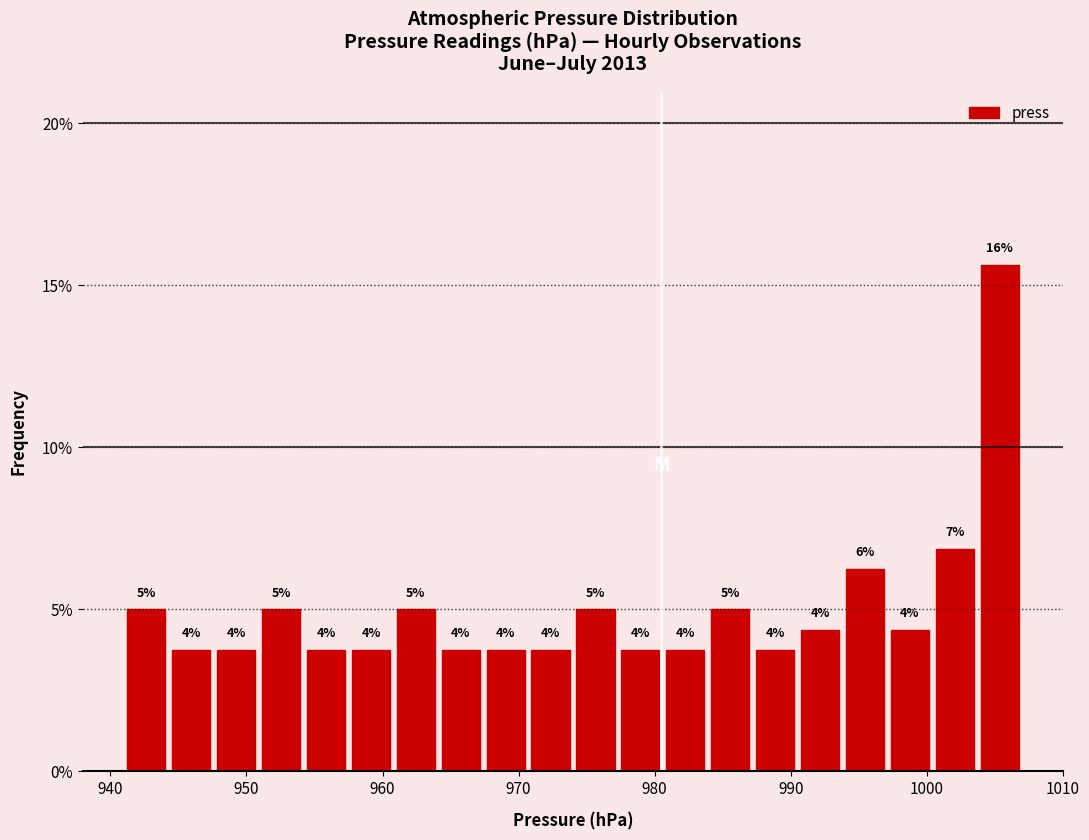

Around what value on the x-axis is the tallest bar? Give the approximate position of its centre, as read against the axis.

1005